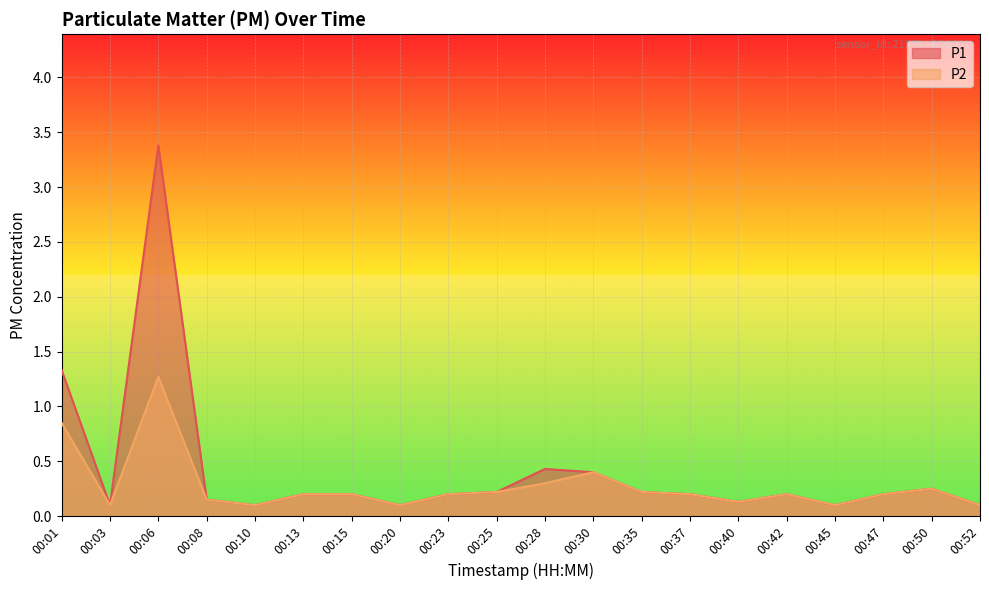

List the labels in order of P2 value, smallest first.

00:03, 00:10, 00:20, 00:45, 00:52, 00:40, 00:08, 00:13, 00:15, 00:23, 00:37, 00:42, 00:47, 00:25, 00:35, 00:50, 00:28, 00:30, 00:01, 00:06